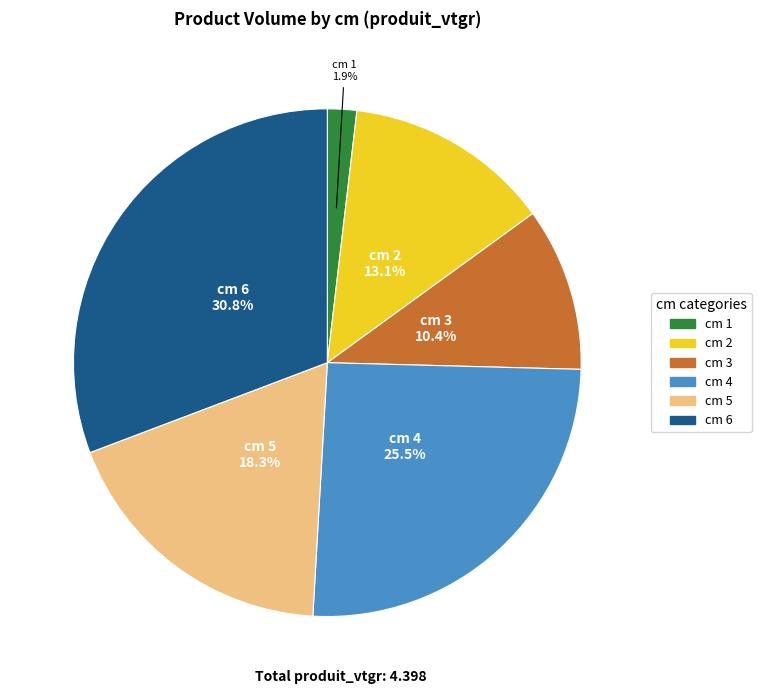

Does any single category account for the majority?

No